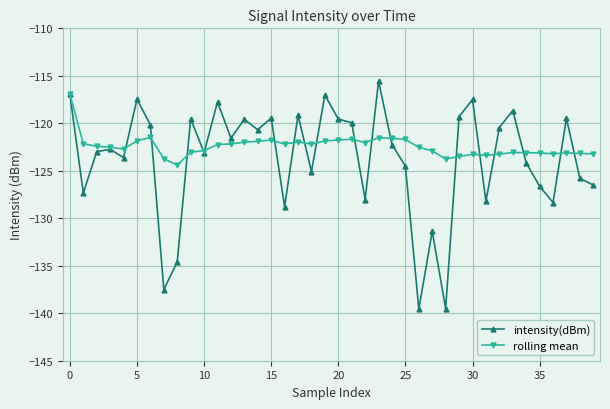

Does the chart display data point markers on the line(s)?

Yes